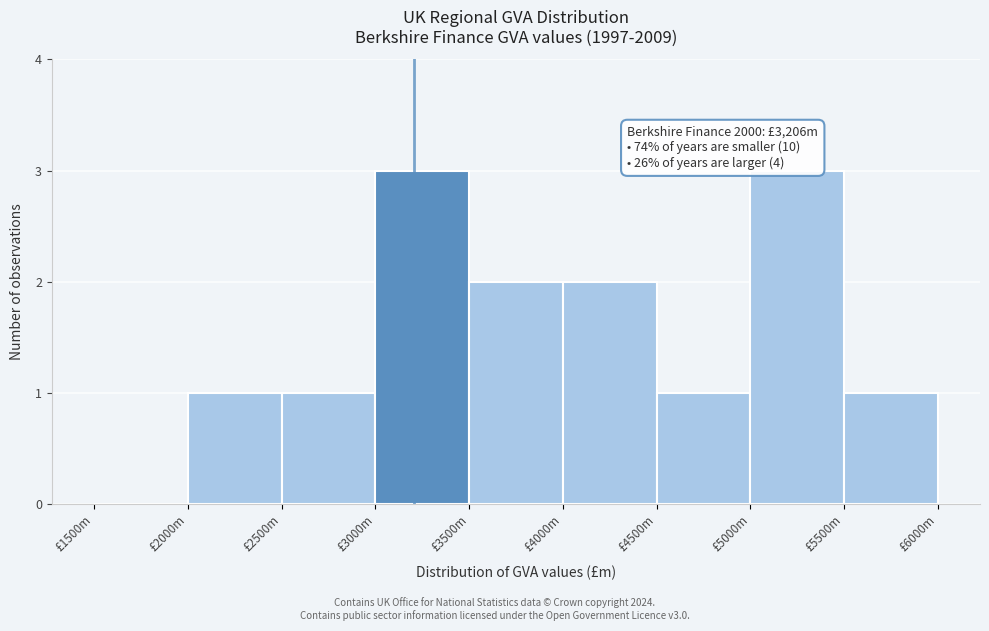

Reading left to right, extract all data points from this chart.

£1500m=0	£2000m=1	£2500m=1	£3000m=3	£3500m=2	£4000m=2	£4500m=1	£5000m=3	£5500m=1